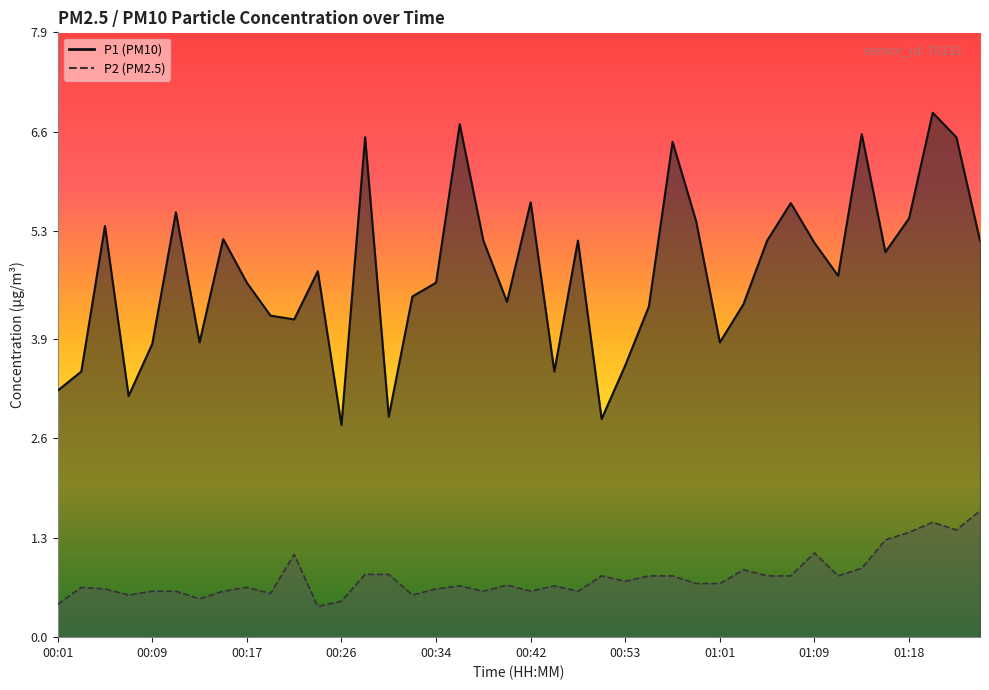

Reading left to right, what are all the values shown in this chart?

P1: 3.2	3.5	5.4	3.1	3.8	5.5	3.9	5.2	4.6	4.2	4.2	4.8	2.8	6.5	2.9	4.5	4.6	6.7	5.2	4.4	5.7	3.5	5.2	2.9	3.5	4.3	6.5	5.4	3.9	4.3	5.2	5.7	5.2	4.7	6.6	5.0	5.5	6.8	6.5	5.2
P2: 0.4	0.7	0.6	0.6	0.6	0.6	0.5	0.6	0.7	0.6	1.1	0.4	0.5	0.8	0.8	0.6	0.6	0.7	0.6	0.7	0.6	0.7	0.6	0.8	0.7	0.8	0.8	0.7	0.7	0.9	0.8	0.8	1.1	0.8	0.9	1.3	1.4	1.5	1.4	1.6